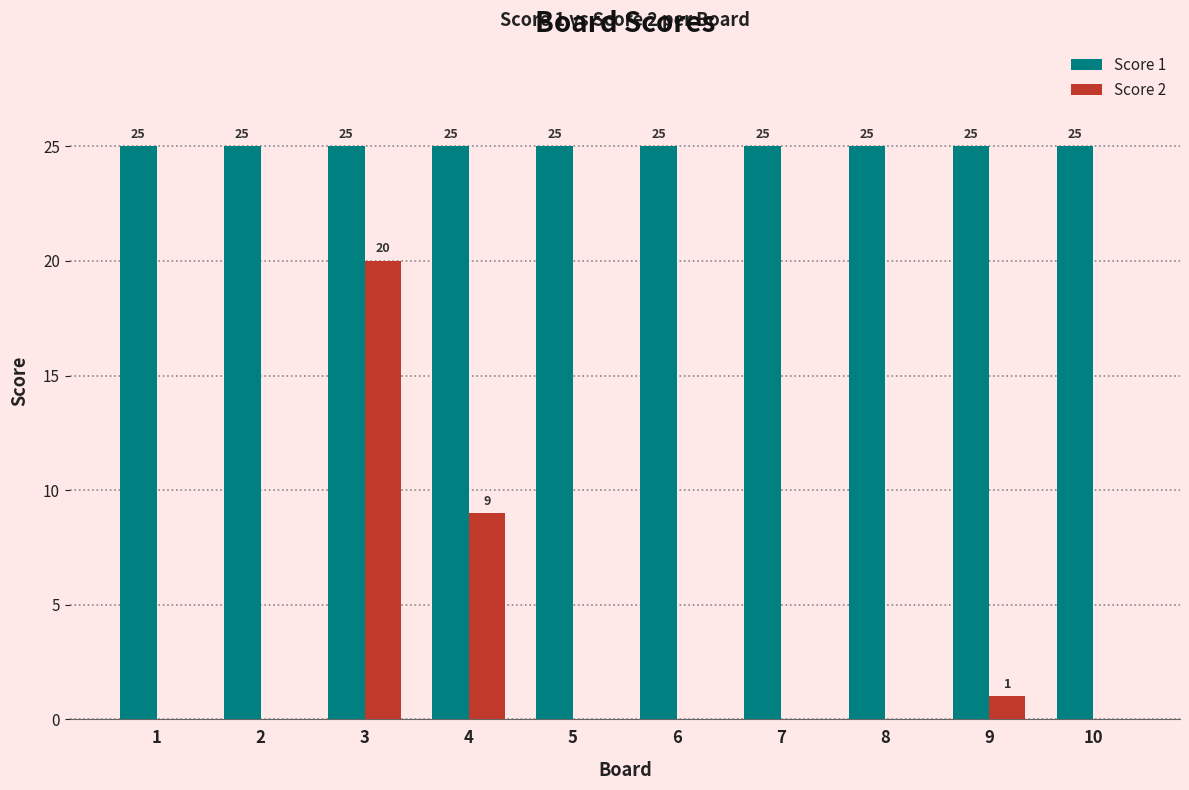

What is the total value across all series at 3?

45